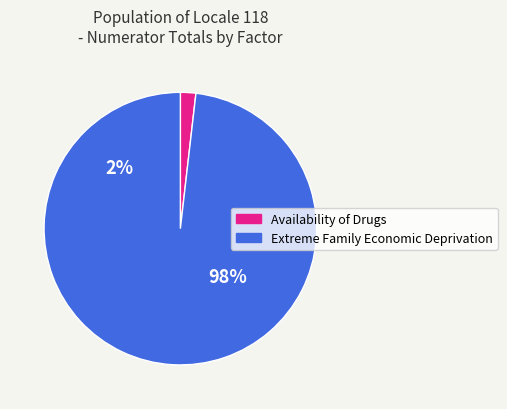

Is 7 the majority of the pie?

No